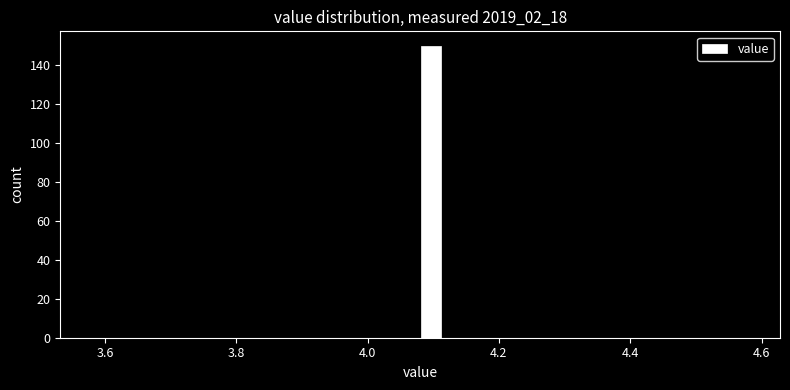

Read against the x-axis, roughly where is the centre of the tallest bar?

4.10